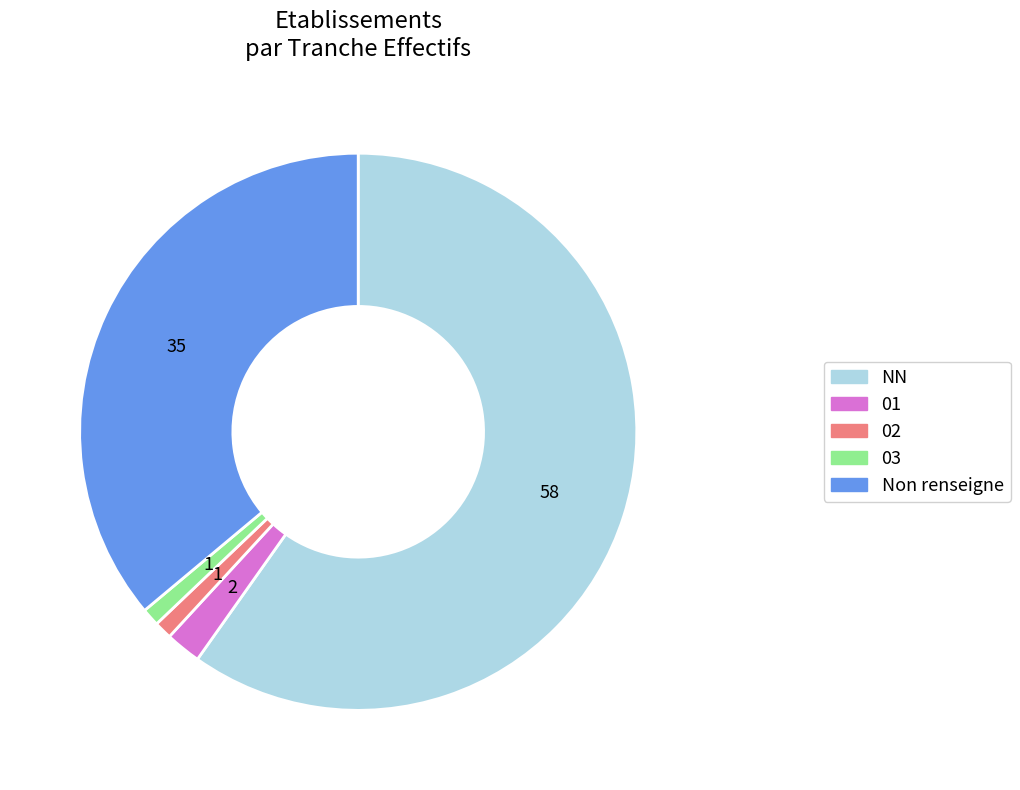

Which category has the biggest portion of the pie?

NN